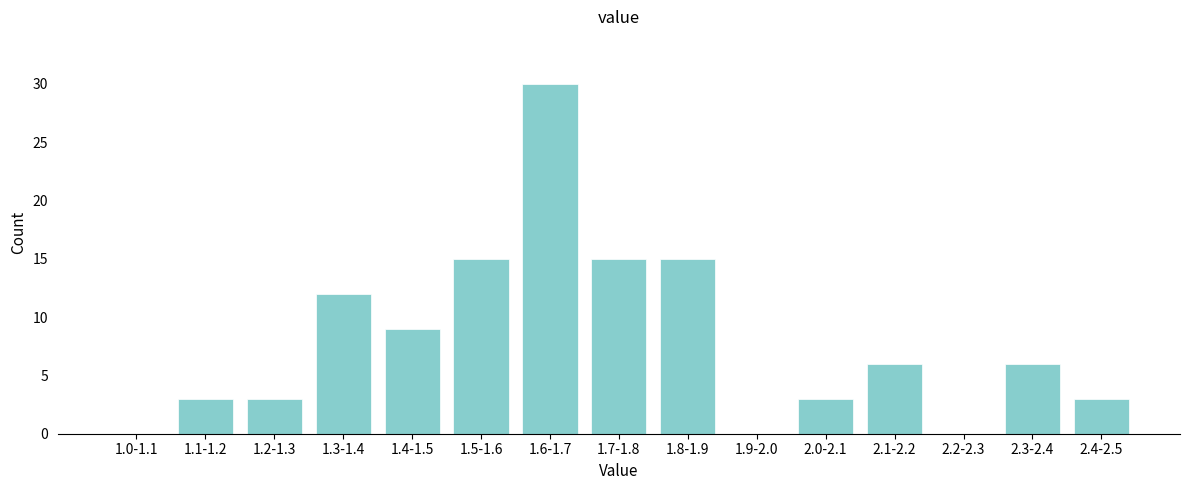

Reading left to right, list all the values displayed in this chart.

1.0-1.1=0	1.1-1.2=3	1.2-1.3=3	1.3-1.4=12	1.4-1.5=9	1.5-1.6=15	1.6-1.7=30	1.7-1.8=15	1.8-1.9=15	1.9-2.0=0	2.0-2.1=3	2.1-2.2=6	2.2-2.3=0	2.3-2.4=6	2.4-2.5=3